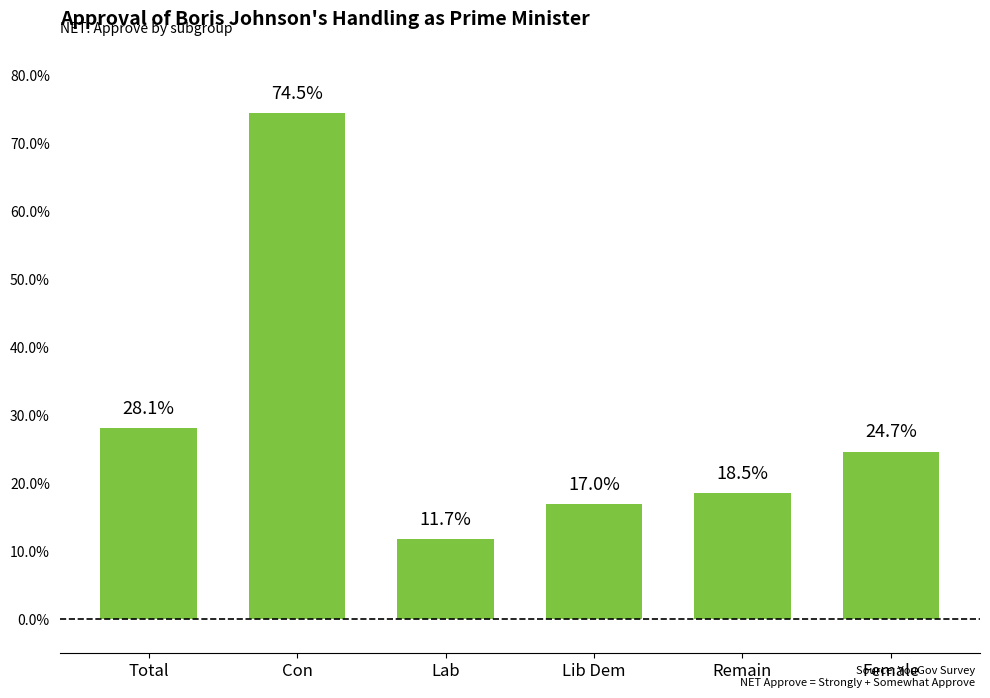

Does the chart contain any negative values?

No